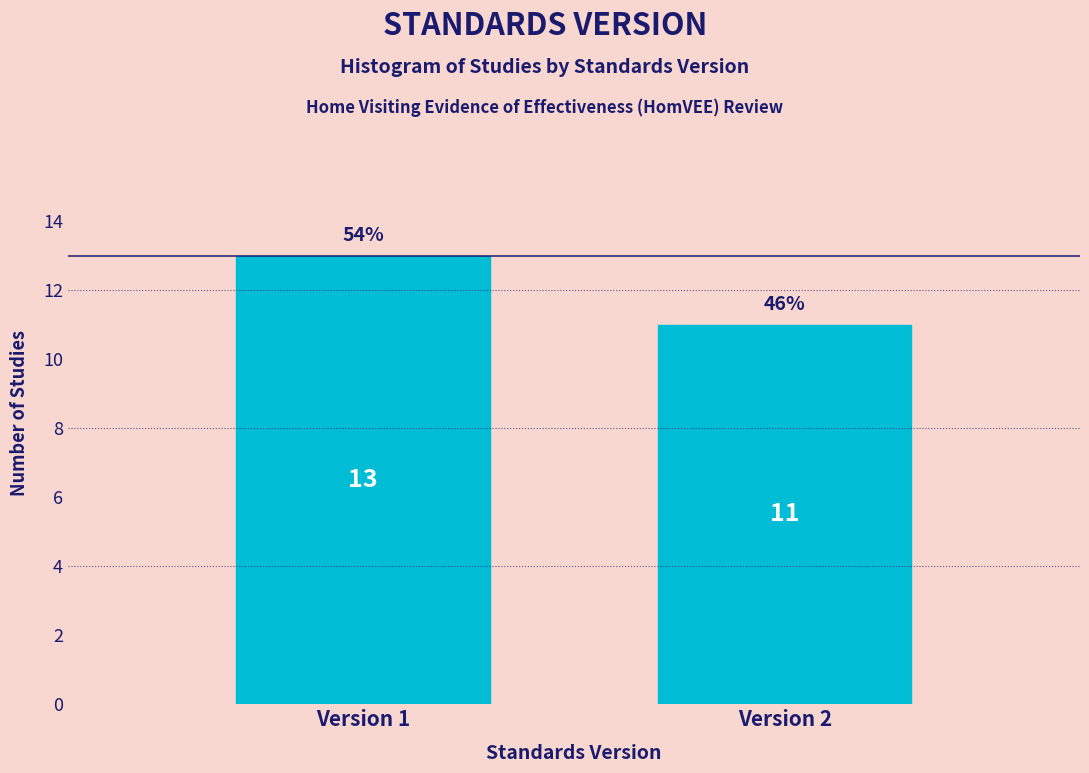

Reading left to right, what are all the values shown in this chart?

Version 1=13	Version 2=11